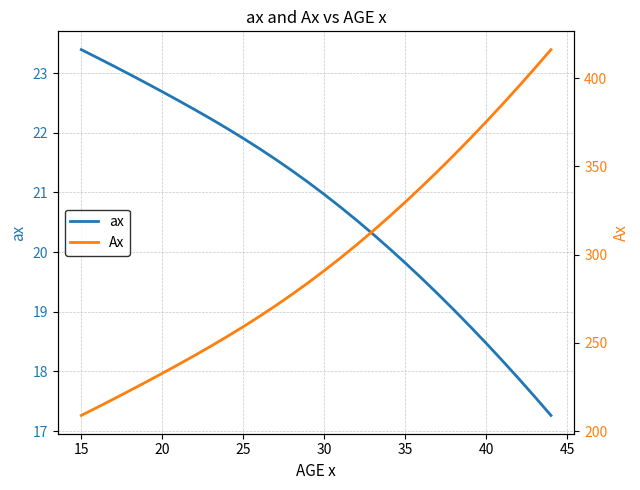

True or false: Ax and ax cross at least once.

False